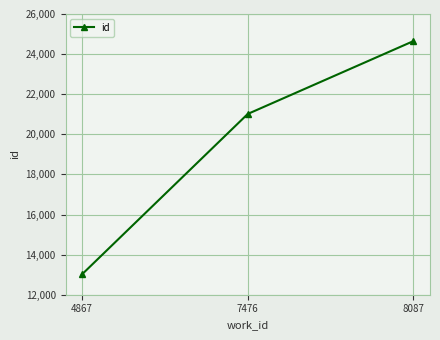

True or false: the data shows 30444 at 7476.

False